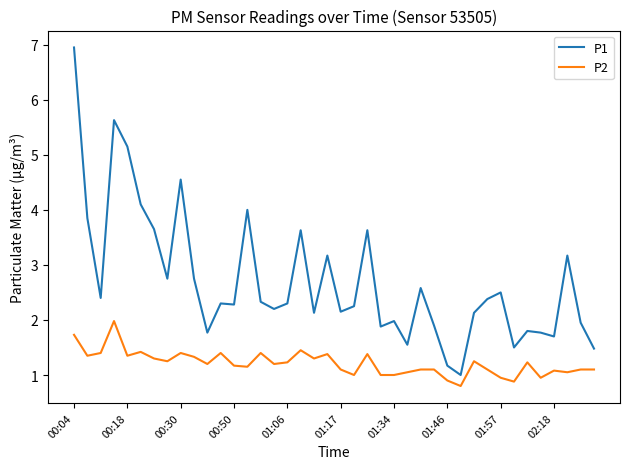

True or false: P2 and P1 intersect in this chart.

False